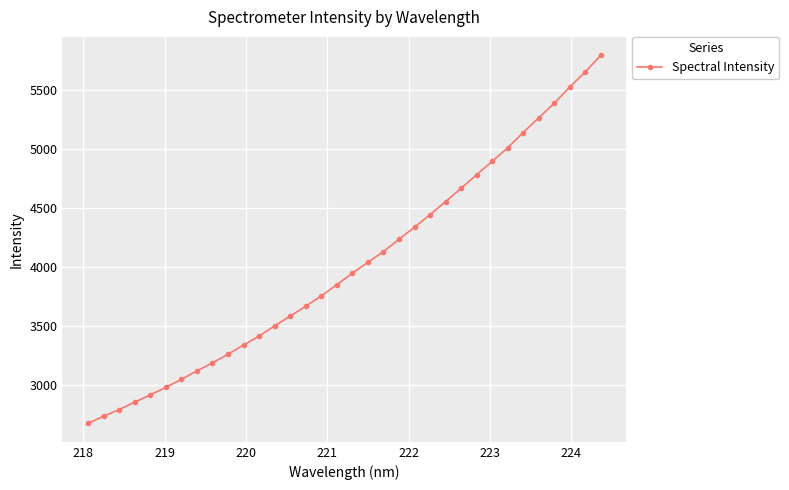

What is the value of the 30th point from the left?

5264.7